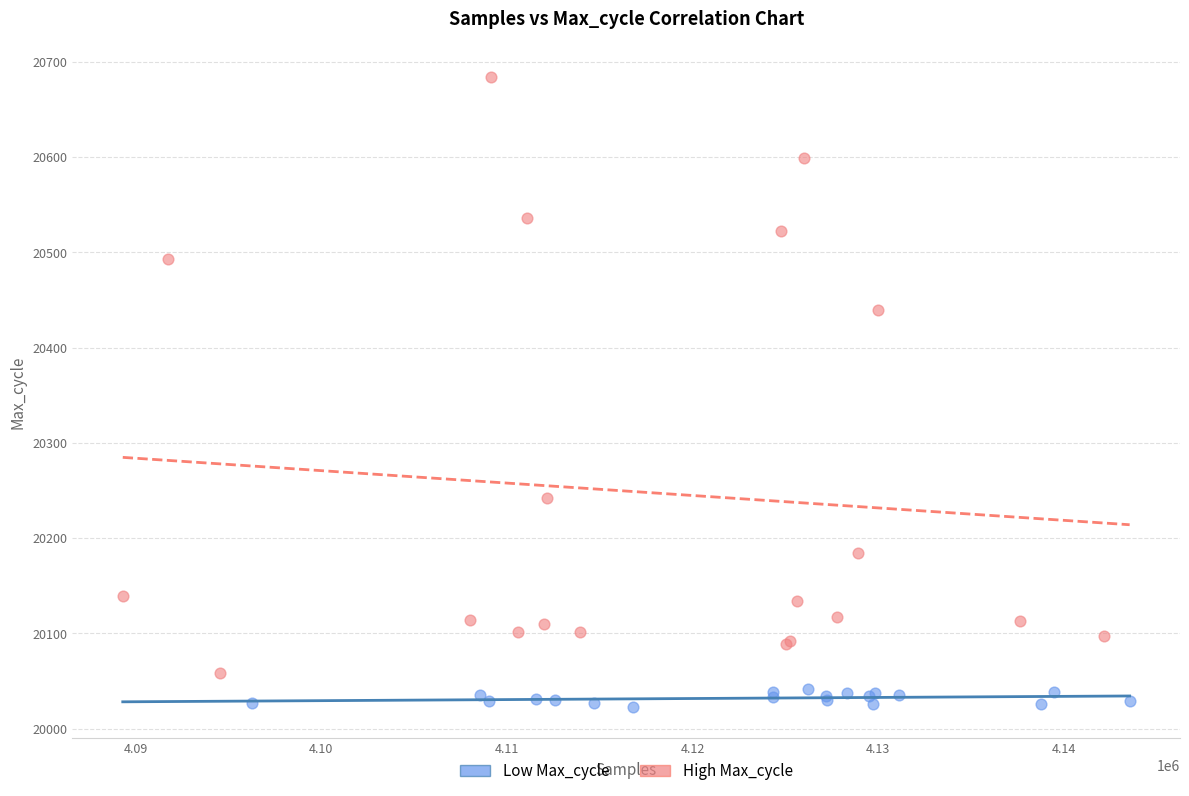

What are all the series names shown in the legend?

Low Max_cycle, High Max_cycle